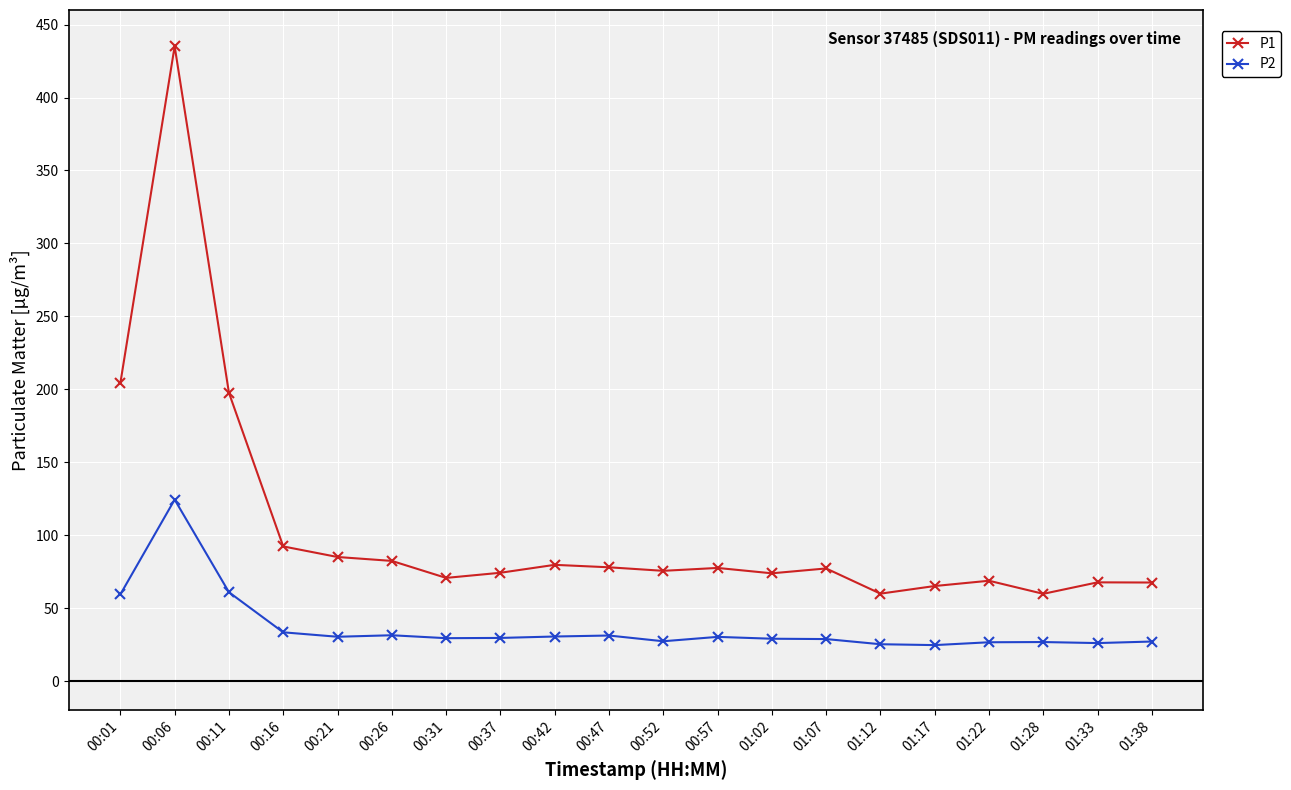

Is it true that P1 equals 67.5 at 01:38?

True